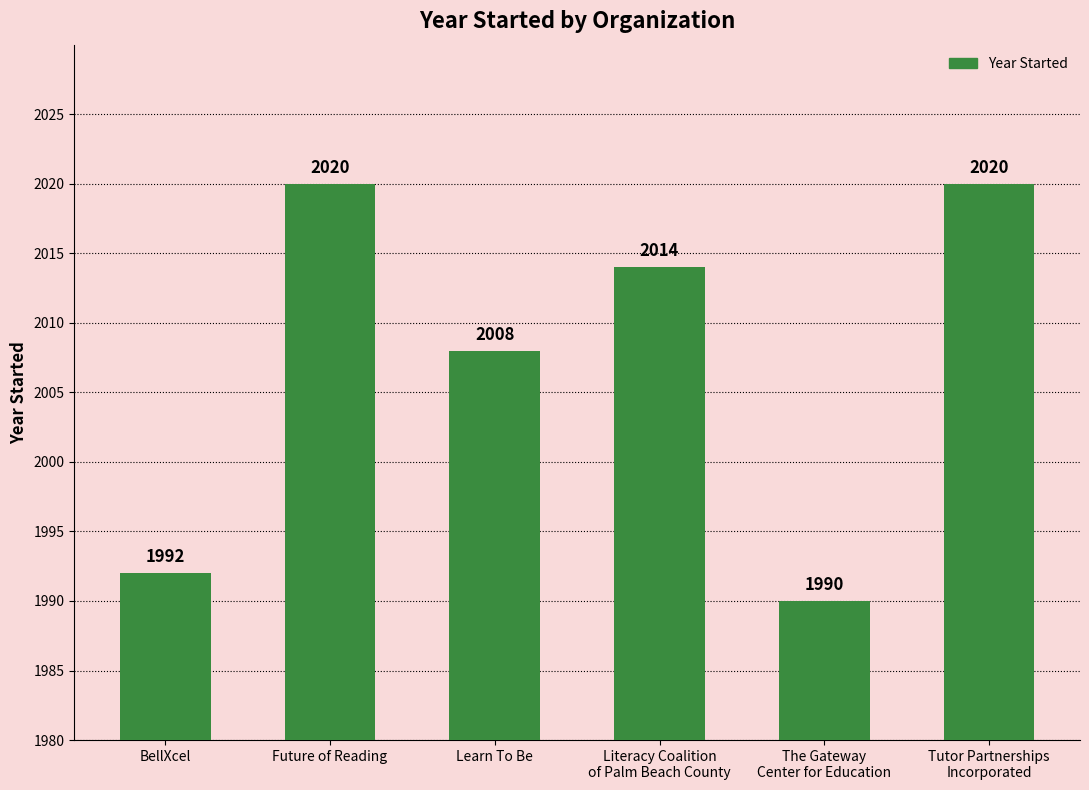

Reading left to right, extract all data points from this chart.

BellXcel=1992	Future of Reading=2020	Learn To Be=2008	Literacy Coalition
of Palm Beach County=2014	The Gateway
Center for Education=1990	Tutor Partnerships
Incorporated=2020